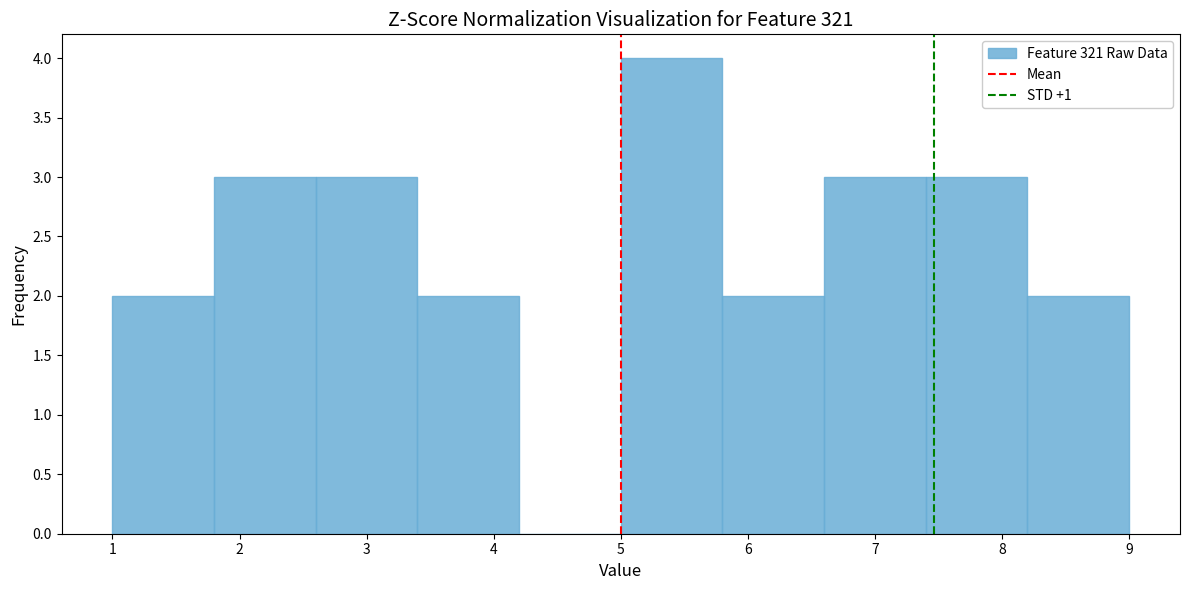

Reading left to right, list every bar in this chart as the range it spans on the x-axis followed by its height. The values are not printed on the chart, so give them approximately, as read against the axis.

1.0 to 1.8: 2
1.8 to 2.6: 3
2.6 to 3.4: 3
3.4 to 4.2: 2
4.2 to 5.0: 0
5.0 to 5.8: 4
5.8 to 6.6: 2
6.6 to 7.4: 3
7.4 to 8.2: 3
8.2 to 9.0: 2